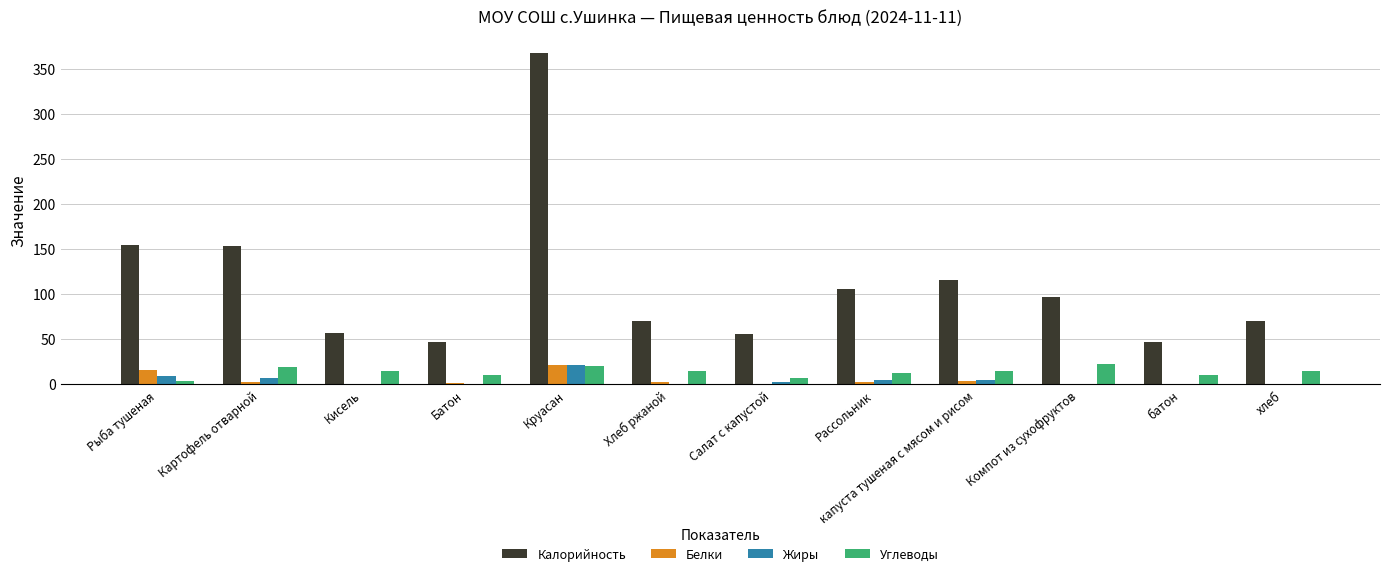

What is the sum of all Углеводы values?

165.0